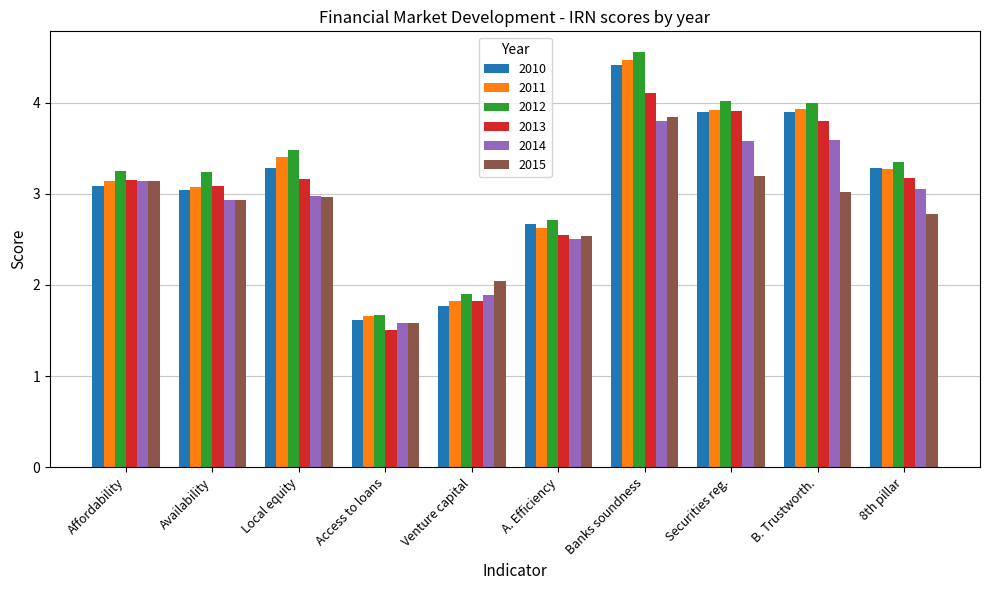

What is the greatest value displayed?

4.6